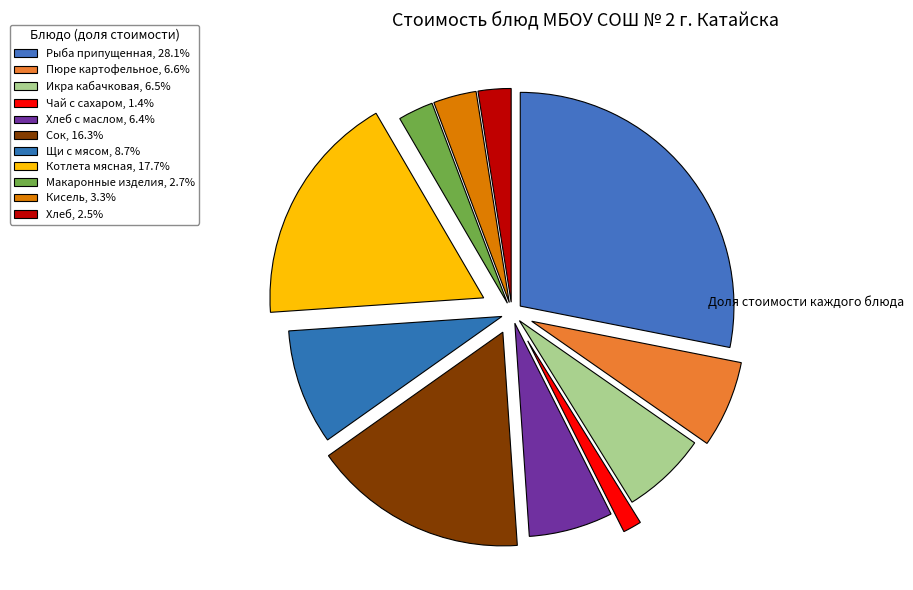

Rank the categories by value from lowest to highest.

Чай с сахаром, Хлеб, Макаронные изделия, Кисель, Хлеб с маслом, Икра кабачковая, Пюре картофельное, Щи с мясом, Сок, Котлета мясная, Рыба припущенная